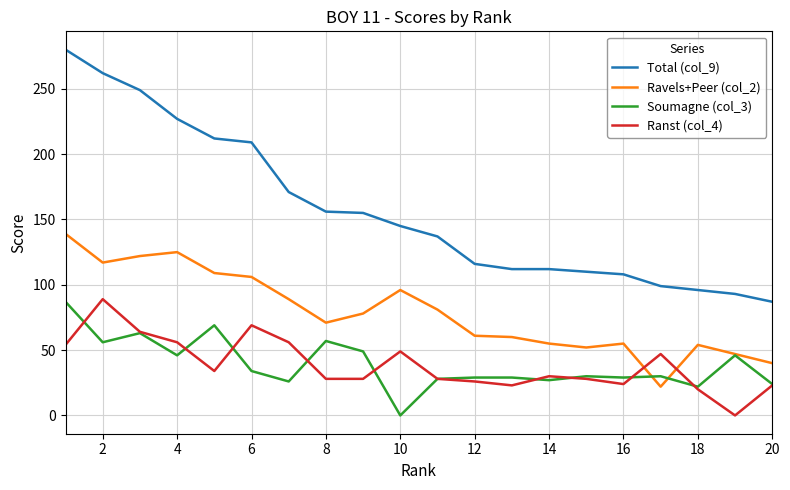

What is the lowest value of the Total (col_9) series?

87